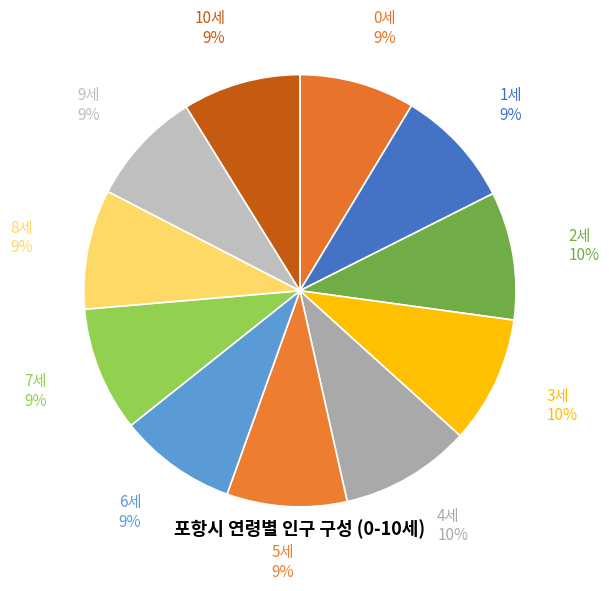

How many segments does this pie chart have?

11